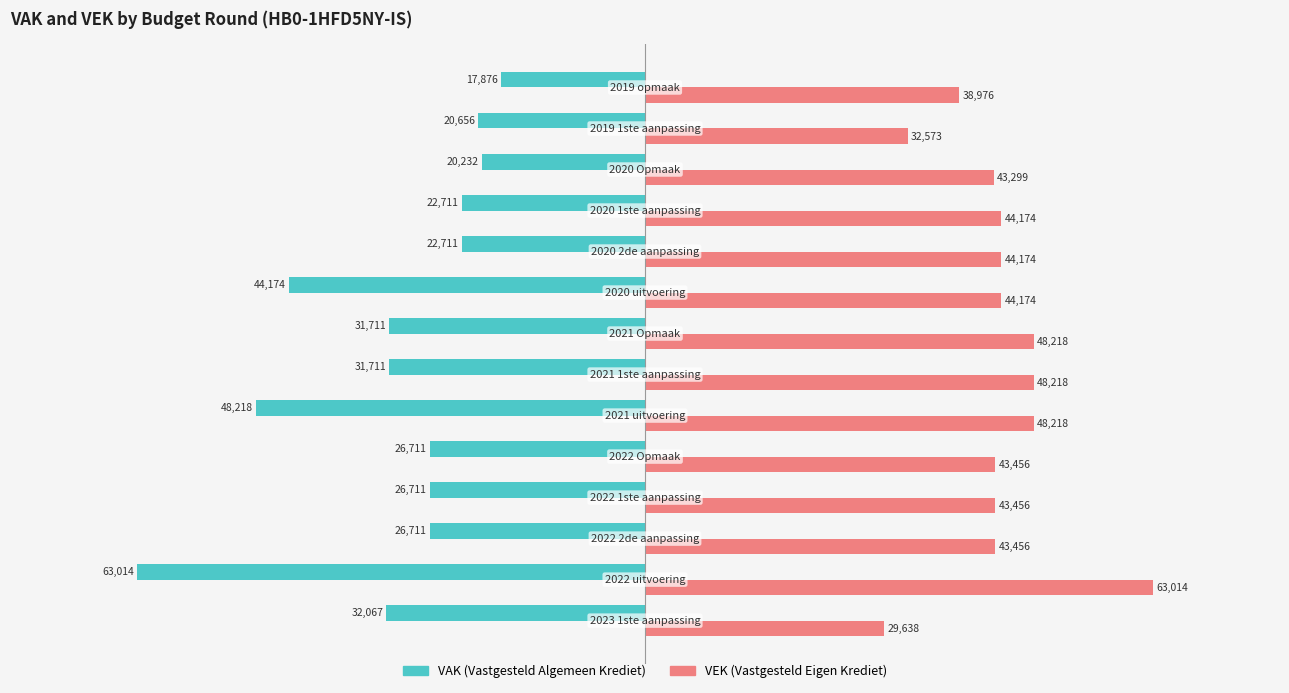

What is the maximum value shown in the chart?

63014